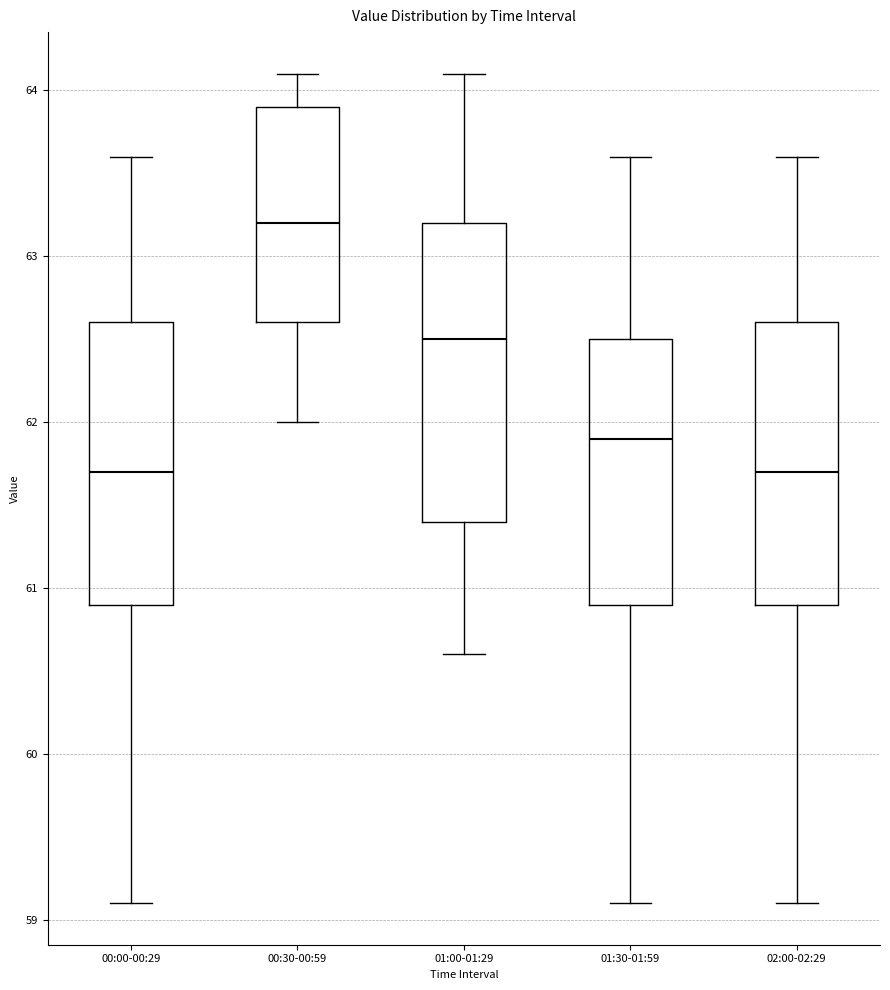

Reading left to right, read every box against the y-axis: the position of its median line, the range the box covers, and the ends of its whiskers. The values are not printed on the chart, so give them approximately, as read against the axis.

00:00-00:29: median 61.7, box 60.9 to 62.6, whiskers 59.1 to 63.6
00:30-00:59: median 63.2, box 62.6 to 63.9, whiskers 62.0 to 64.1
01:00-01:29: median 62.5, box 61.4 to 63.2, whiskers 60.6 to 64.1
01:30-01:59: median 61.9, box 60.9 to 62.5, whiskers 59.1 to 63.6
02:00-02:29: median 61.7, box 60.9 to 62.6, whiskers 59.1 to 63.6